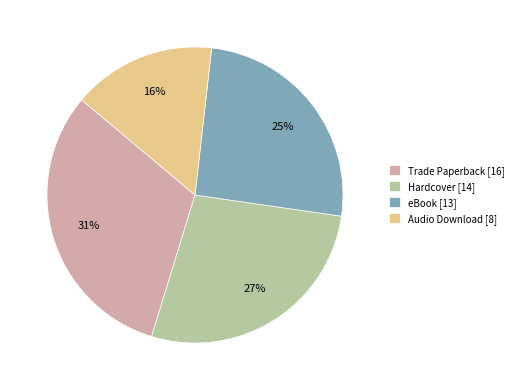

Between Hardcover and Audio Download, which is larger?

Hardcover